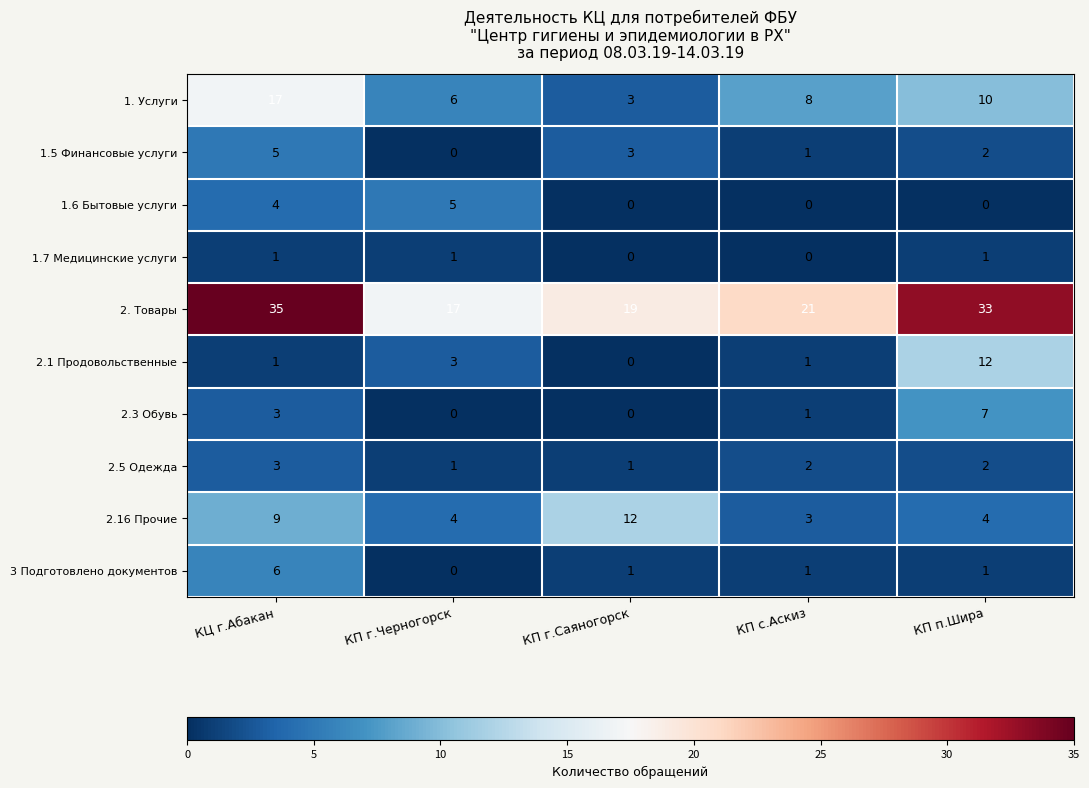

What is the approximate value of 2.3 Обувь at КЦ г.Абакан?

3